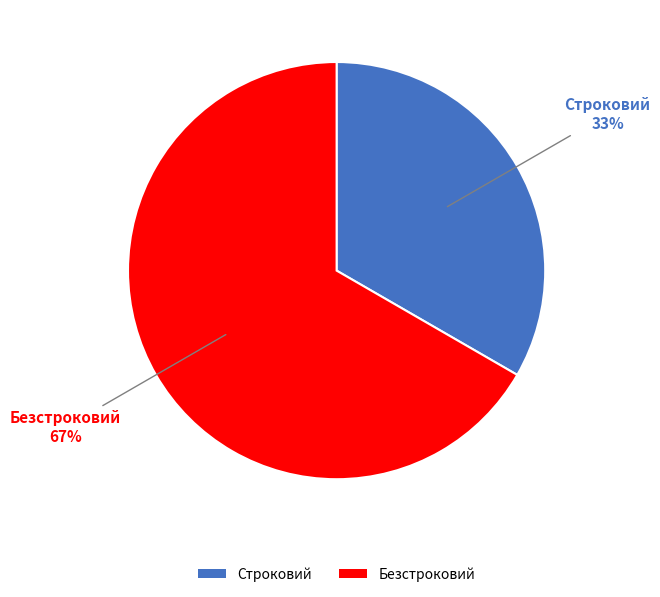

Does Безстроковий represent more than half of the total?

Yes